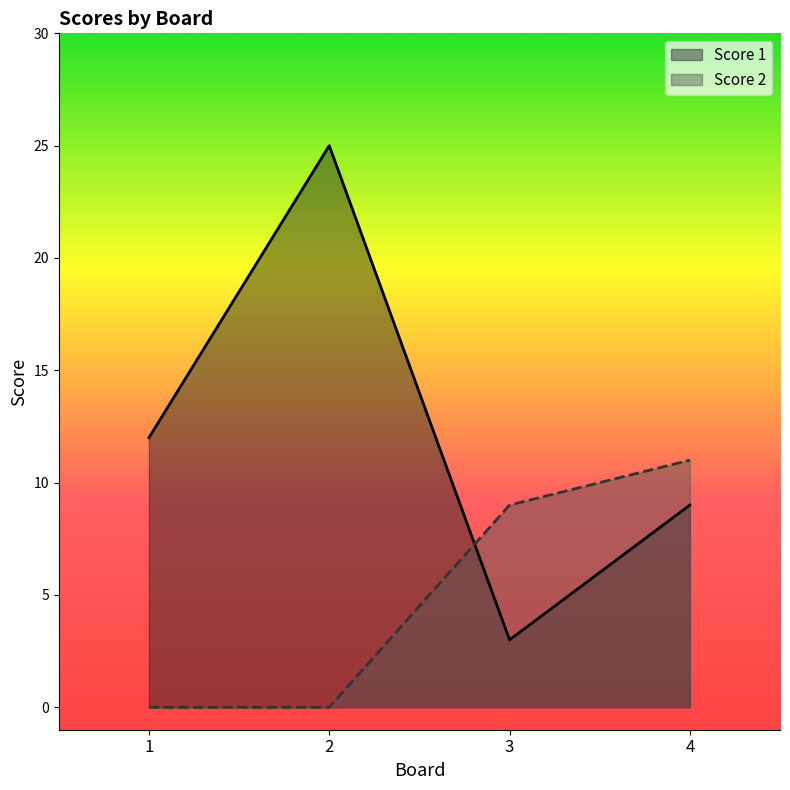

How many interior local peaks does the Score 1 series have?

1